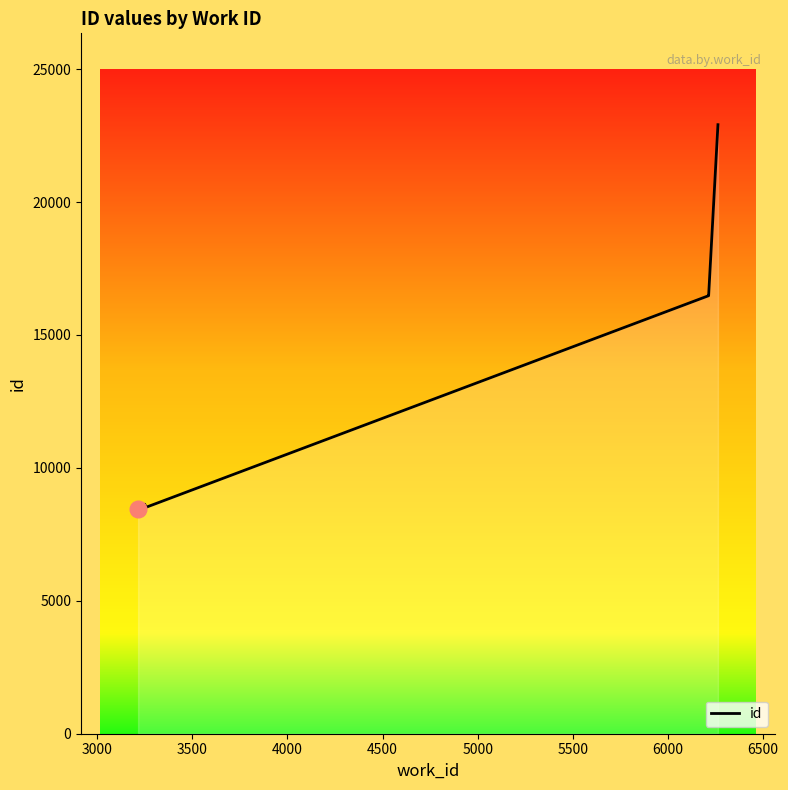

What is the change in value from 3000 to 6000?

+7997